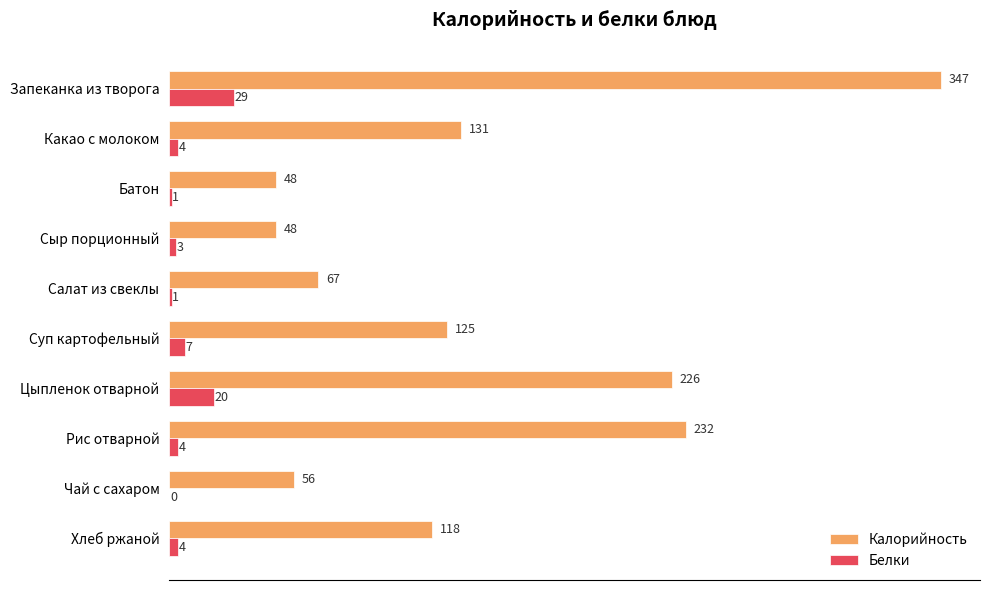

True or false: Калорийность has a value of 31 at Какао с молоком.

False